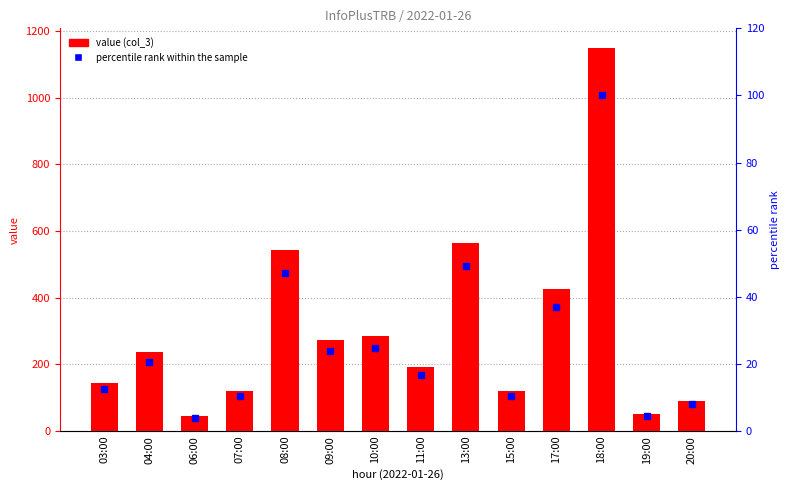

List the series in order of their peak value, lowest first.

percentile rank within the sample, col_3